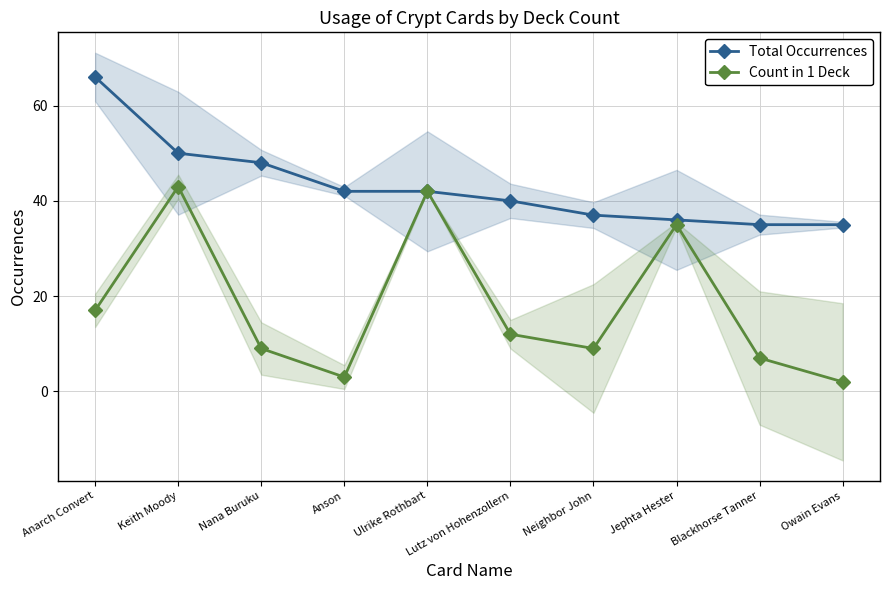

At which category does Count in 1 Deck reach its first local peak?

Keith Moody